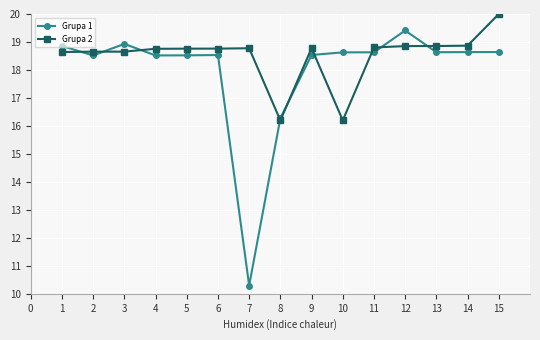

True or false: Grupa 2 has a value of 8.6 at 13.

False